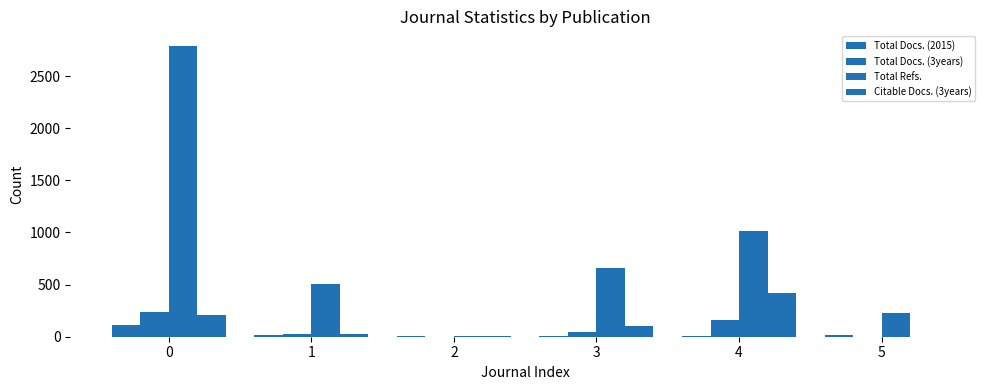

What is the difference between the maximum and second lowest values in the Total Docs. (2015) series?

109